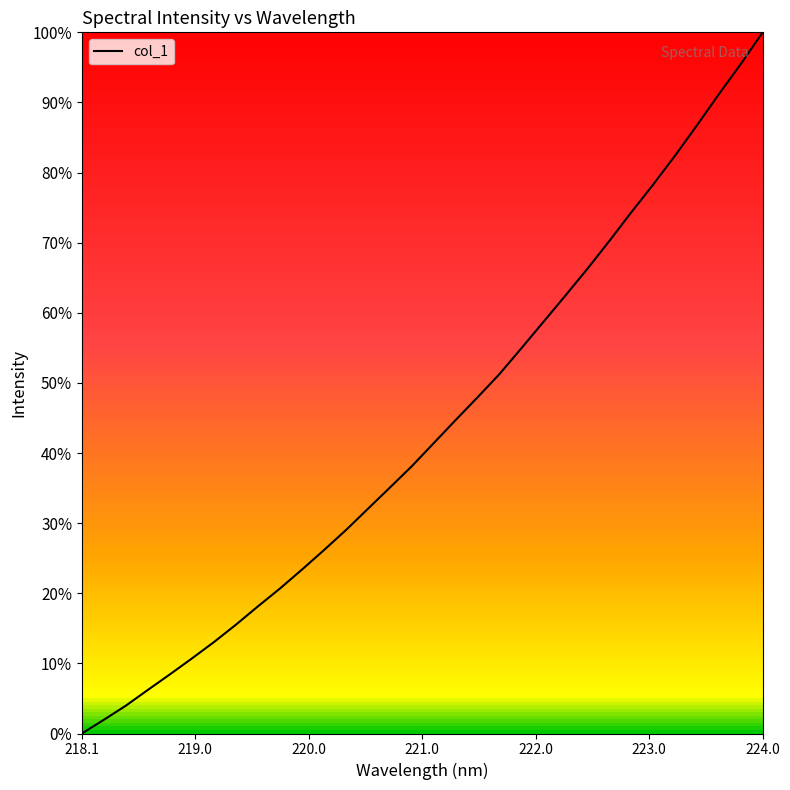

True or false: there are more than 0 points higher than both neighbors.

False